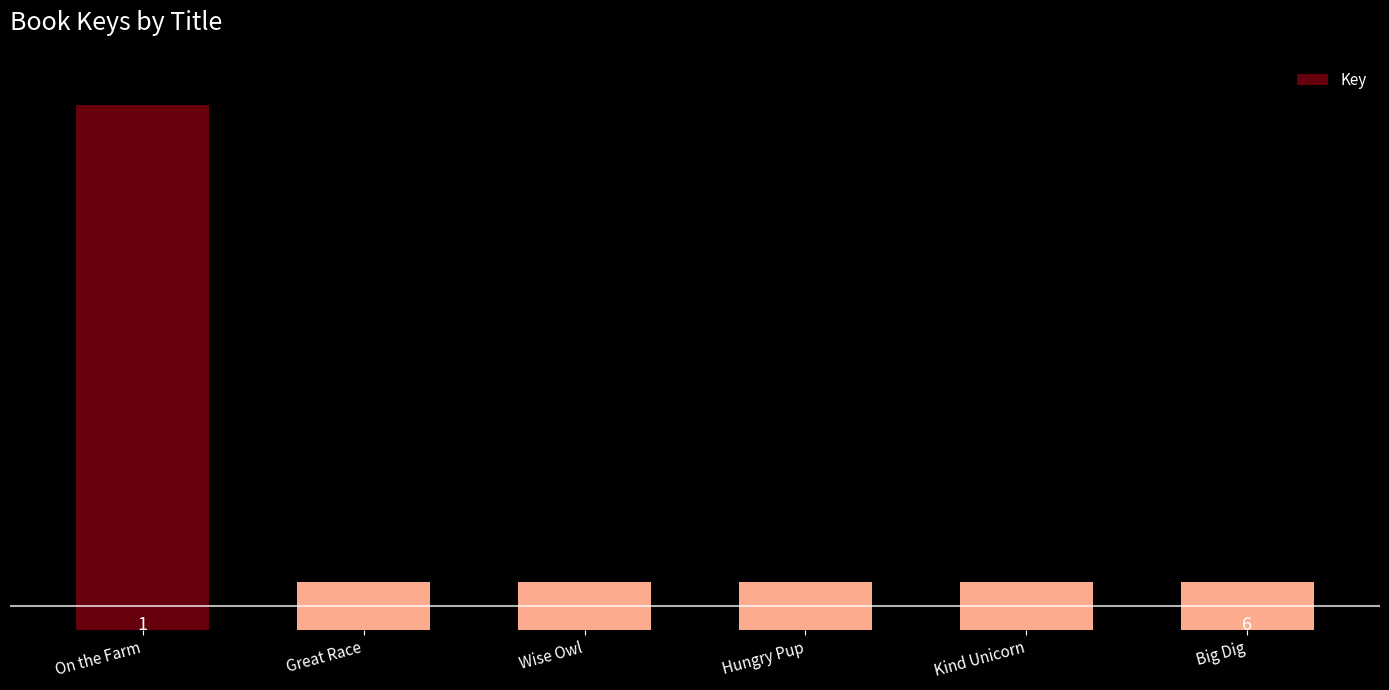

Where is the data nearest to the value 214771605?

Hungry Pup